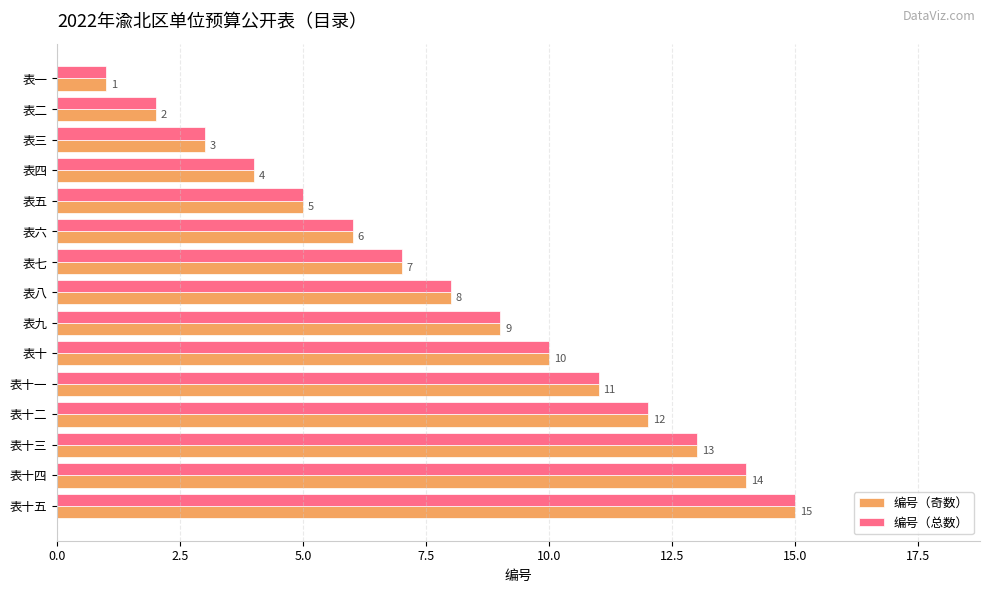

Rank the categories by 编号（总数） value from lowest to highest.

表一, 表二, 表三, 表四, 表五, 表六, 表七, 表八, 表九, 表十, 表十一, 表十二, 表十三, 表十四, 表十五